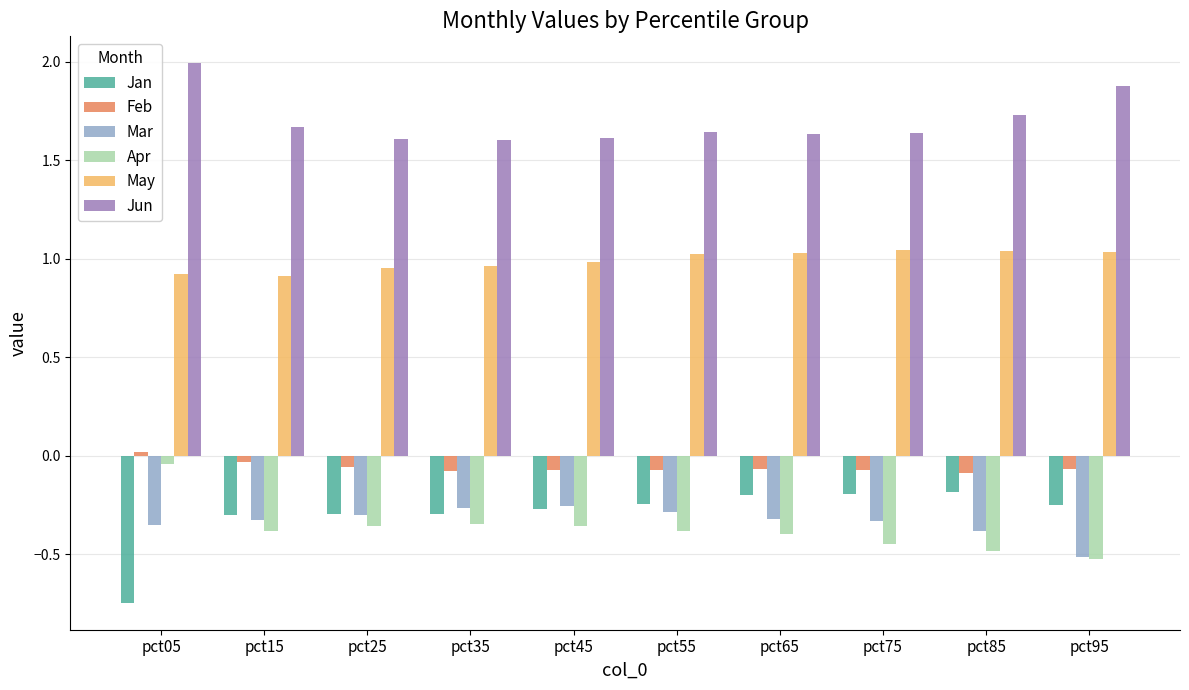

Which series has the largest range (max minus min)?

Jan